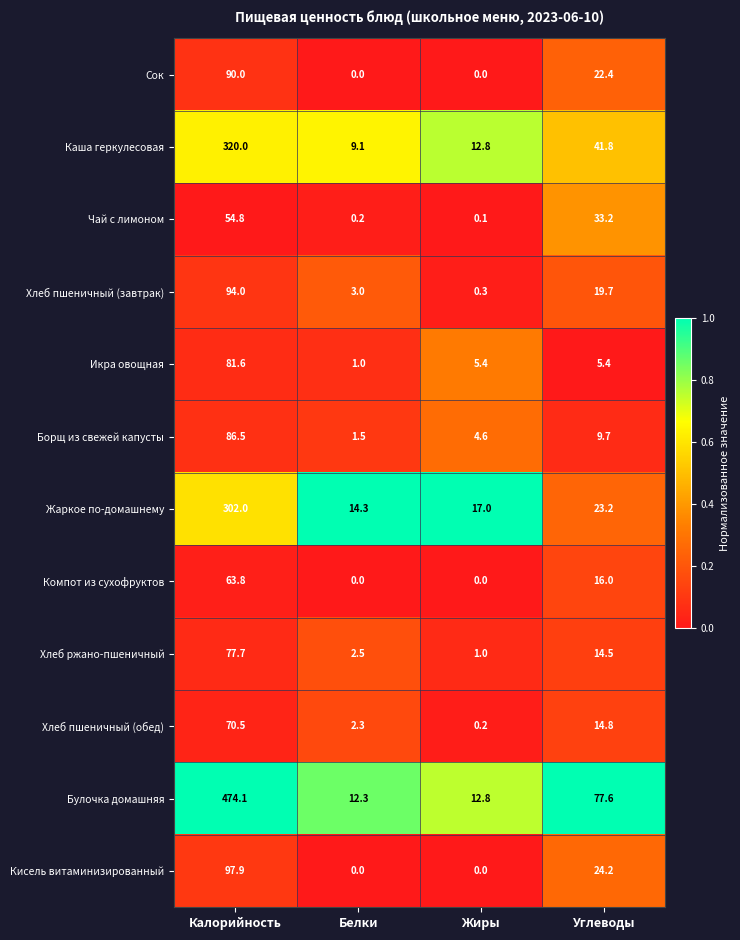

Is it true that Хлеб пшеничный (завтрак) equals 26.9 at Углеводы?

False